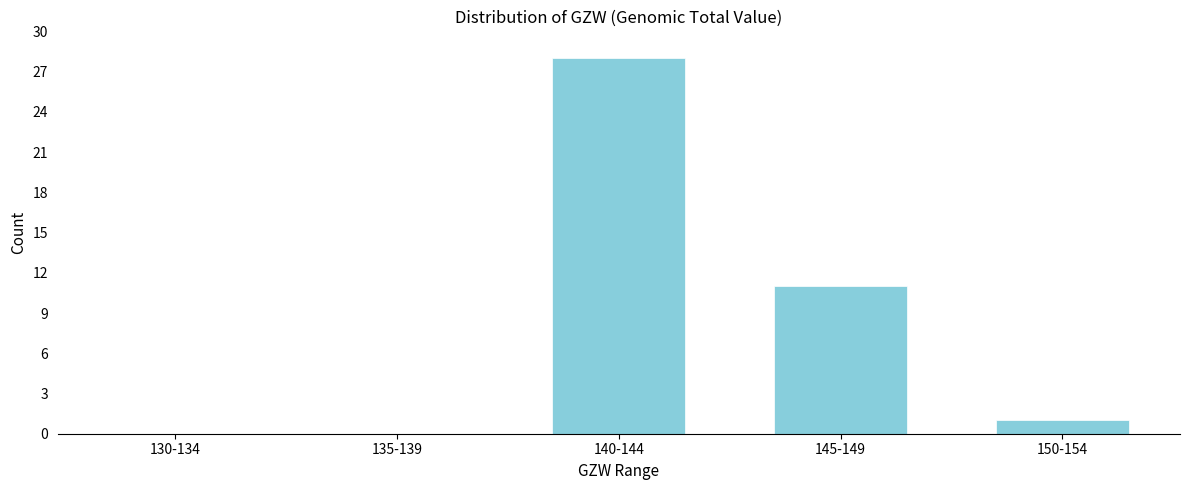

Reading left to right, what are all the values shown in this chart?

130-134=0	135-139=0	140-144=28	145-149=11	150-154=1